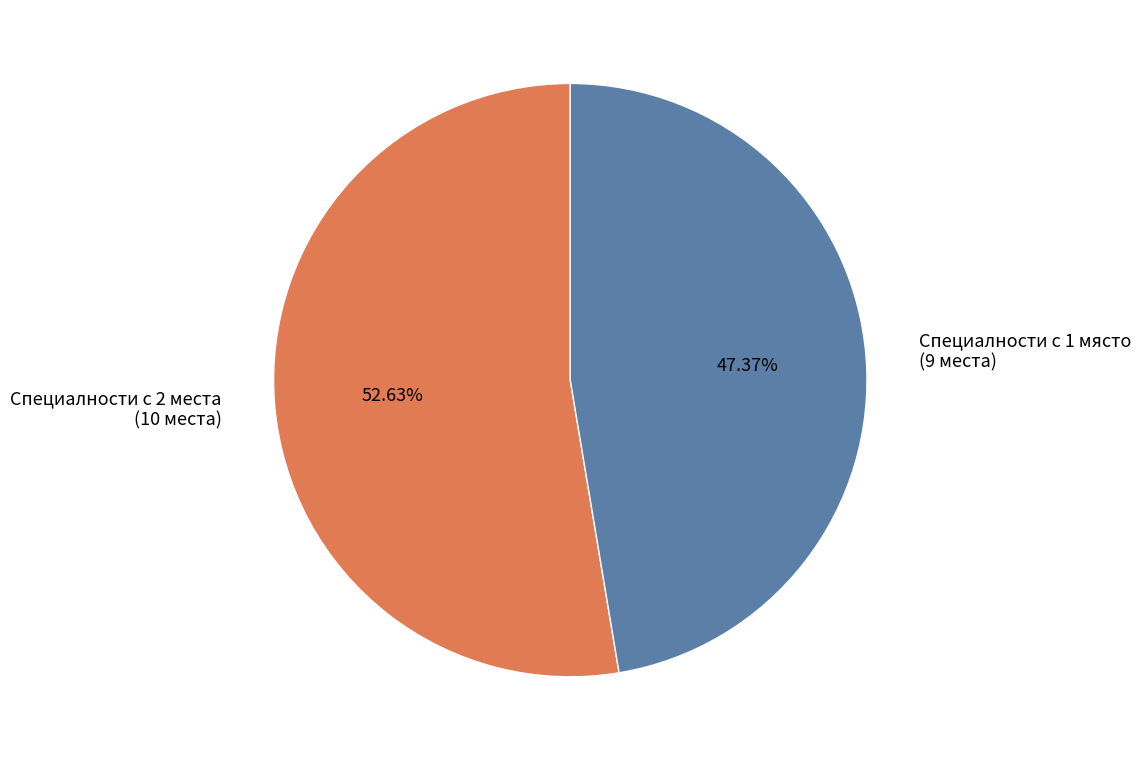

Is there any slice that represents more than half of the pie?

Yes